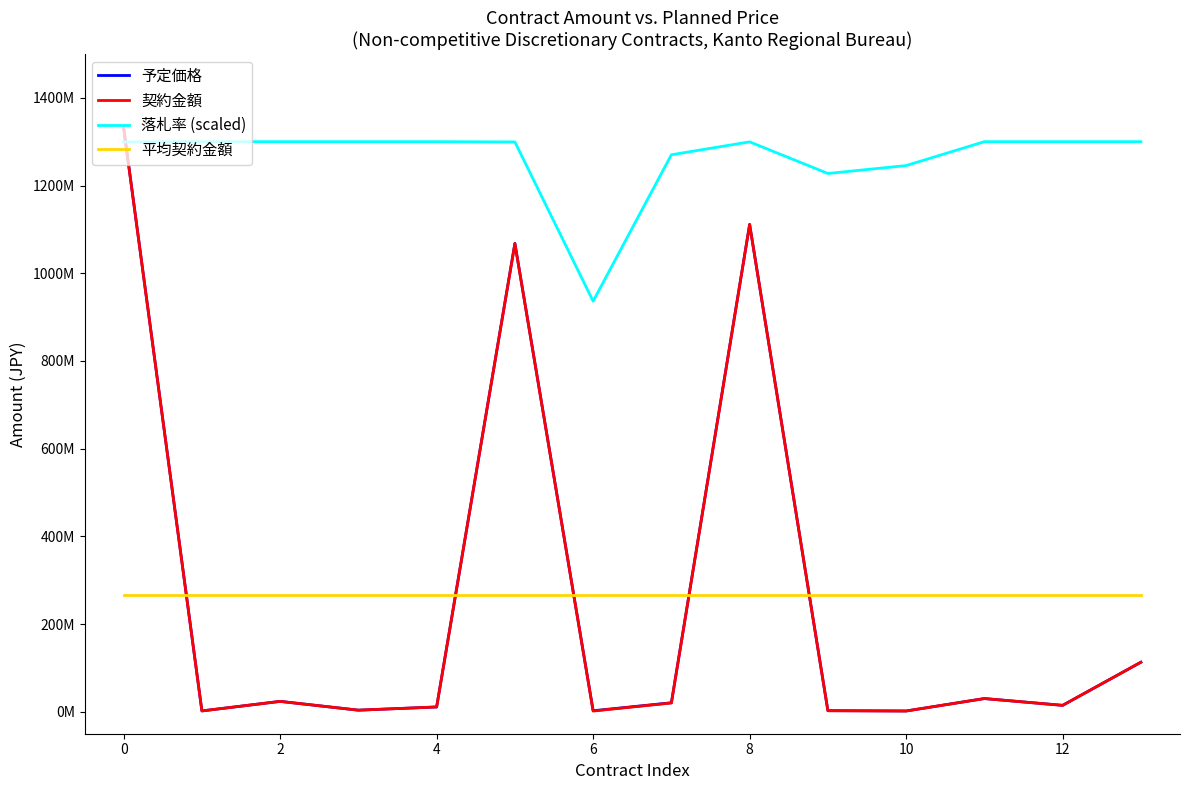

Does the chart display data point markers on the line(s)?

No